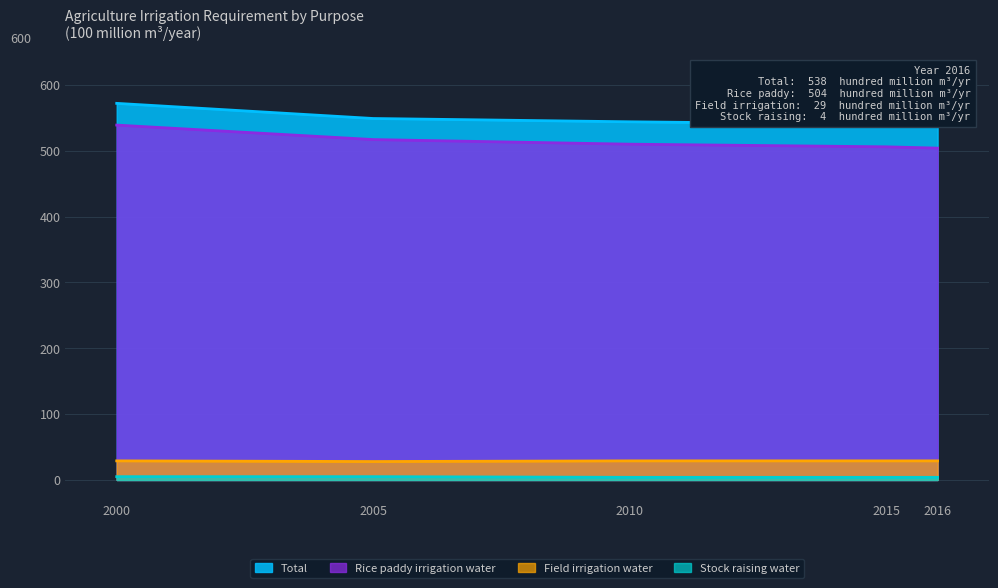

Which has a higher value, 2015 or 2016?

2015